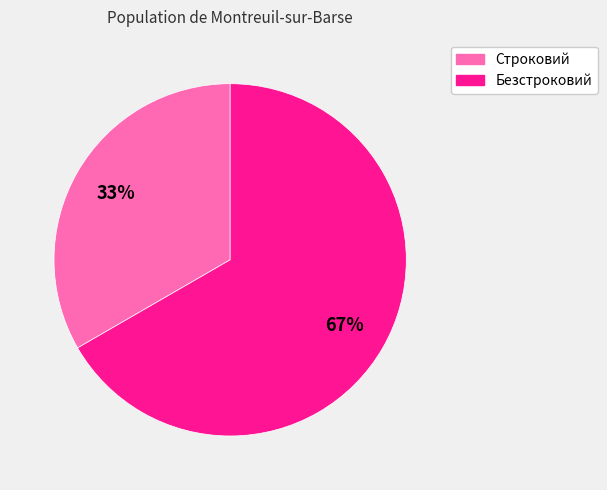

To the nearest percent, what is the average slice percentage?

50%